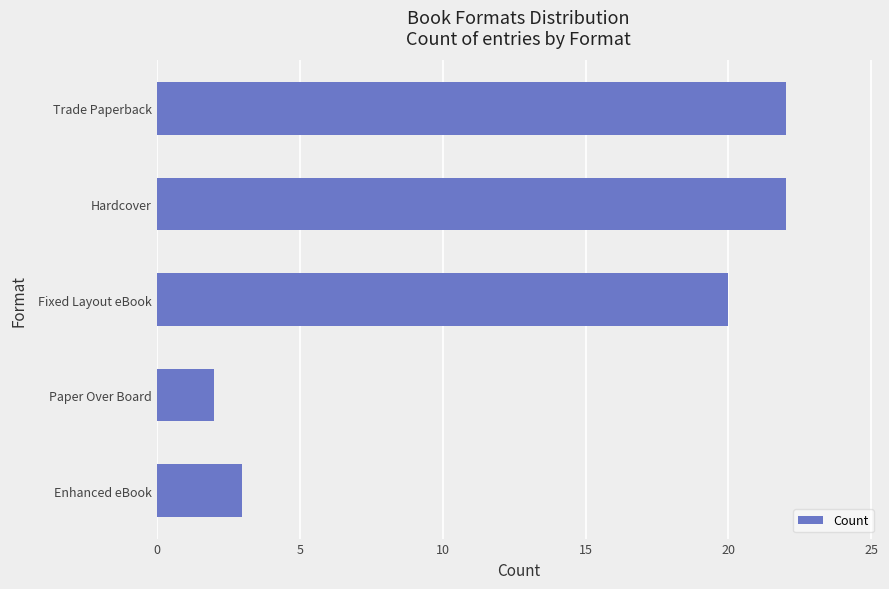

How many values are below 20?

2